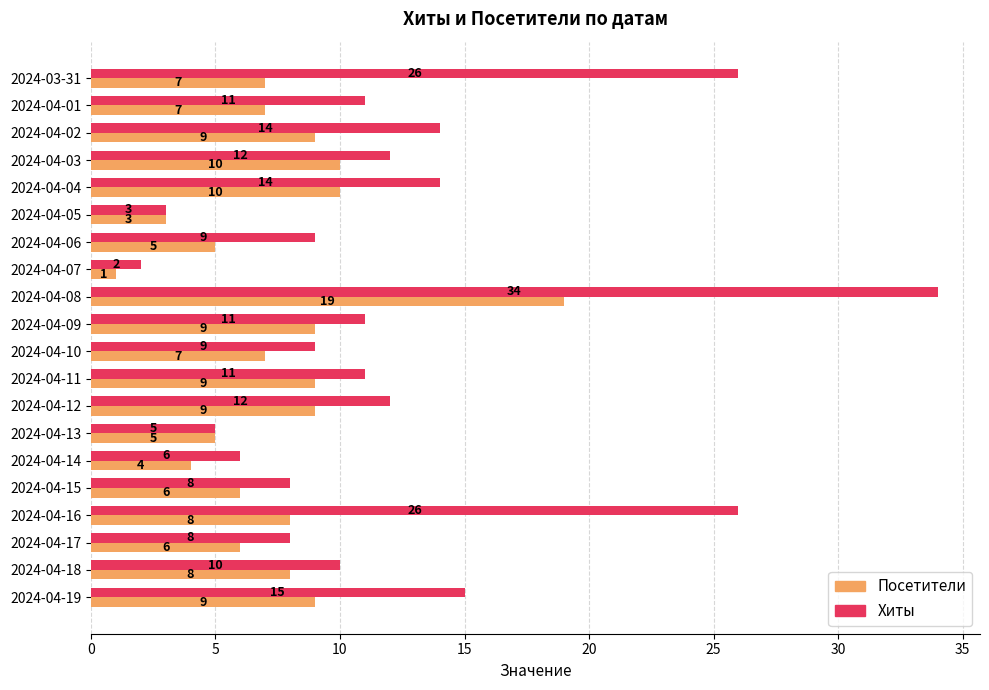

Rank the series by their maximum value, from highest to lowest.

Хиты, Посетители